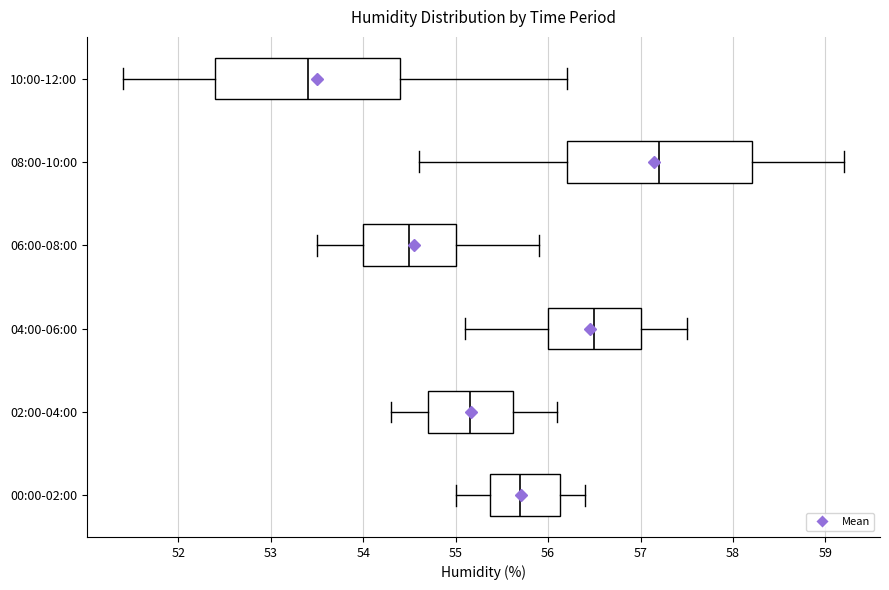

Where does the left whisker of the box for 02:00-04:00 end on the x-axis? The values are not printed on the chart, so give them approximately, as read against the axis.

54.3